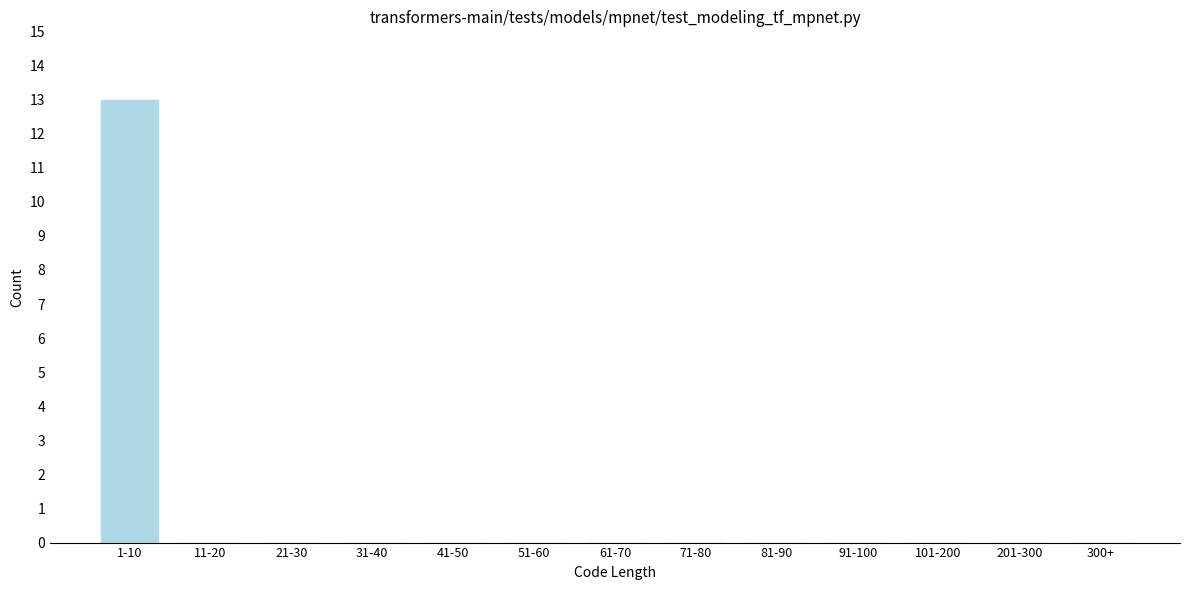

Reading left to right, transcribe all the data shown in this chart.

1-10=13	11-20=0	21-30=0	31-40=0	41-50=0	51-60=0	61-70=0	71-80=0	81-90=0	91-100=0	101-200=0	201-300=0	300+=0